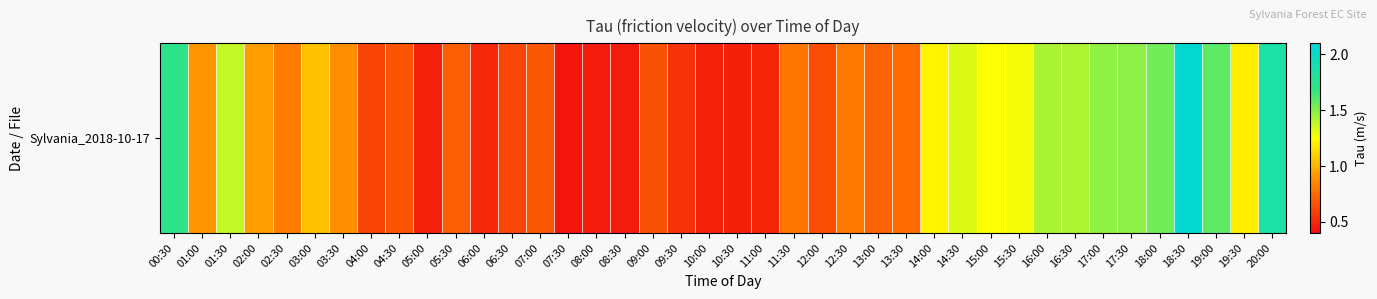

List the labels in order of value, smallest first.

07:30, 08:00, 08:30, 10:30, 05:00, 10:00, 11:00, 06:00, 09:30, 04:00, 06:30, 12:00, 09:00, 04:30, 07:00, 05:30, 13:00, 13:30, 11:30, 12:30, 02:30, 03:30, 01:00, 02:00, 03:00, 19:30, 14:00, 15:00, 15:30, 14:30, 01:30, 16:30, 16:00, 17:00, 17:30, 18:00, 19:00, 00:30, 20:00, 18:30